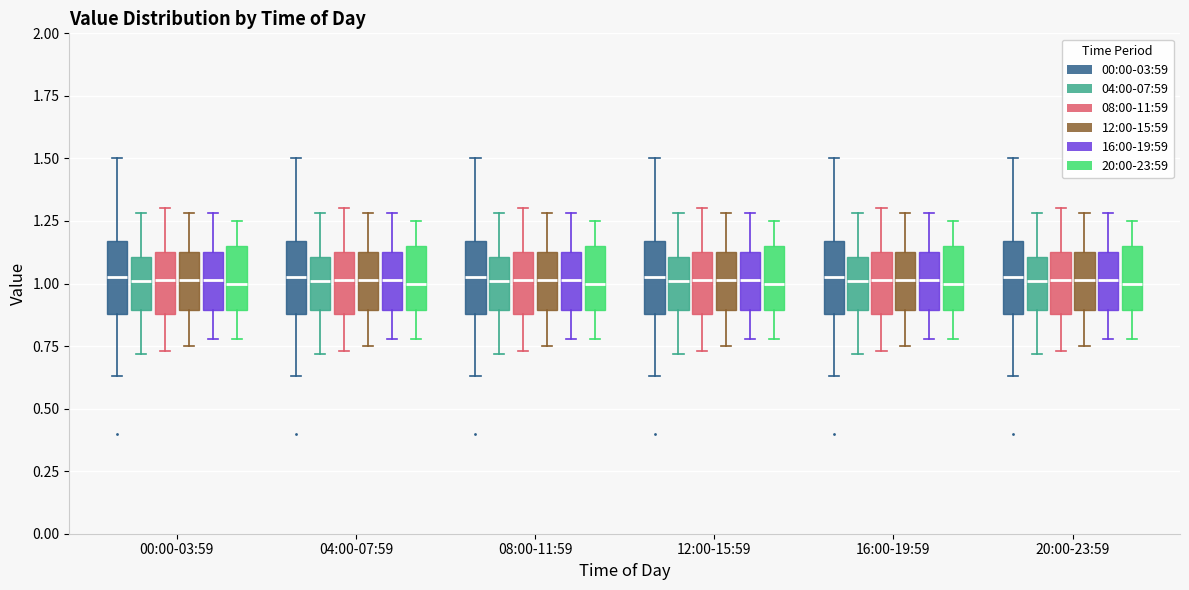

Reading left to right, read every box against the y-axis: the position of its median line, the range the box covers, and the ends of its whiskers. The values are not printed on the chart, so give them approximately, as read against the axis.

00:00-03:59 (00:00-03:59): median 1.05, box 0.90 to 1.15, whiskers 0.65 to 1.50
00:00-03:59 (04:00-07:59): median 1.00, box 0.90 to 1.10, whiskers 0.70 to 1.30
00:00-03:59 (08:00-11:59): median 1.00, box 0.90 to 1.15, whiskers 0.75 to 1.30
00:00-03:59 (12:00-15:59): median 1.00, box 0.90 to 1.15, whiskers 0.75 to 1.30
00:00-03:59 (16:00-19:59): median 1.00, box 0.90 to 1.15, whiskers 0.80 to 1.30
00:00-03:59 (20:00-23:59): median 1.00, box 0.90 to 1.15, whiskers 0.80 to 1.25
04:00-07:59 (00:00-03:59): median 1.05, box 0.90 to 1.15, whiskers 0.65 to 1.50
04:00-07:59 (04:00-07:59): median 1.00, box 0.90 to 1.10, whiskers 0.70 to 1.30
04:00-07:59 (08:00-11:59): median 1.00, box 0.90 to 1.15, whiskers 0.75 to 1.30
04:00-07:59 (12:00-15:59): median 1.00, box 0.90 to 1.15, whiskers 0.75 to 1.30
04:00-07:59 (16:00-19:59): median 1.00, box 0.90 to 1.15, whiskers 0.80 to 1.30
04:00-07:59 (20:00-23:59): median 1.00, box 0.90 to 1.15, whiskers 0.80 to 1.25
08:00-11:59 (00:00-03:59): median 1.05, box 0.90 to 1.15, whiskers 0.65 to 1.50
08:00-11:59 (04:00-07:59): median 1.00, box 0.90 to 1.10, whiskers 0.70 to 1.30
08:00-11:59 (08:00-11:59): median 1.00, box 0.90 to 1.15, whiskers 0.75 to 1.30
08:00-11:59 (12:00-15:59): median 1.00, box 0.90 to 1.15, whiskers 0.75 to 1.30
08:00-11:59 (16:00-19:59): median 1.00, box 0.90 to 1.15, whiskers 0.80 to 1.30
08:00-11:59 (20:00-23:59): median 1.00, box 0.90 to 1.15, whiskers 0.80 to 1.25
12:00-15:59 (00:00-03:59): median 1.05, box 0.90 to 1.15, whiskers 0.65 to 1.50
12:00-15:59 (04:00-07:59): median 1.00, box 0.90 to 1.10, whiskers 0.70 to 1.30
12:00-15:59 (08:00-11:59): median 1.00, box 0.90 to 1.15, whiskers 0.75 to 1.30
12:00-15:59 (12:00-15:59): median 1.00, box 0.90 to 1.15, whiskers 0.75 to 1.30
12:00-15:59 (16:00-19:59): median 1.00, box 0.90 to 1.15, whiskers 0.80 to 1.30
12:00-15:59 (20:00-23:59): median 1.00, box 0.90 to 1.15, whiskers 0.80 to 1.25
16:00-19:59 (00:00-03:59): median 1.05, box 0.90 to 1.15, whiskers 0.65 to 1.50
16:00-19:59 (04:00-07:59): median 1.00, box 0.90 to 1.10, whiskers 0.70 to 1.30
16:00-19:59 (08:00-11:59): median 1.00, box 0.90 to 1.15, whiskers 0.75 to 1.30
16:00-19:59 (12:00-15:59): median 1.00, box 0.90 to 1.15, whiskers 0.75 to 1.30
16:00-19:59 (16:00-19:59): median 1.00, box 0.90 to 1.15, whiskers 0.80 to 1.30
16:00-19:59 (20:00-23:59): median 1.00, box 0.90 to 1.15, whiskers 0.80 to 1.25
20:00-23:59 (00:00-03:59): median 1.05, box 0.90 to 1.15, whiskers 0.65 to 1.50
20:00-23:59 (04:00-07:59): median 1.00, box 0.90 to 1.10, whiskers 0.70 to 1.30
20:00-23:59 (08:00-11:59): median 1.00, box 0.90 to 1.15, whiskers 0.75 to 1.30
20:00-23:59 (12:00-15:59): median 1.00, box 0.90 to 1.15, whiskers 0.75 to 1.30
20:00-23:59 (16:00-19:59): median 1.00, box 0.90 to 1.15, whiskers 0.80 to 1.30
20:00-23:59 (20:00-23:59): median 1.00, box 0.90 to 1.15, whiskers 0.80 to 1.25